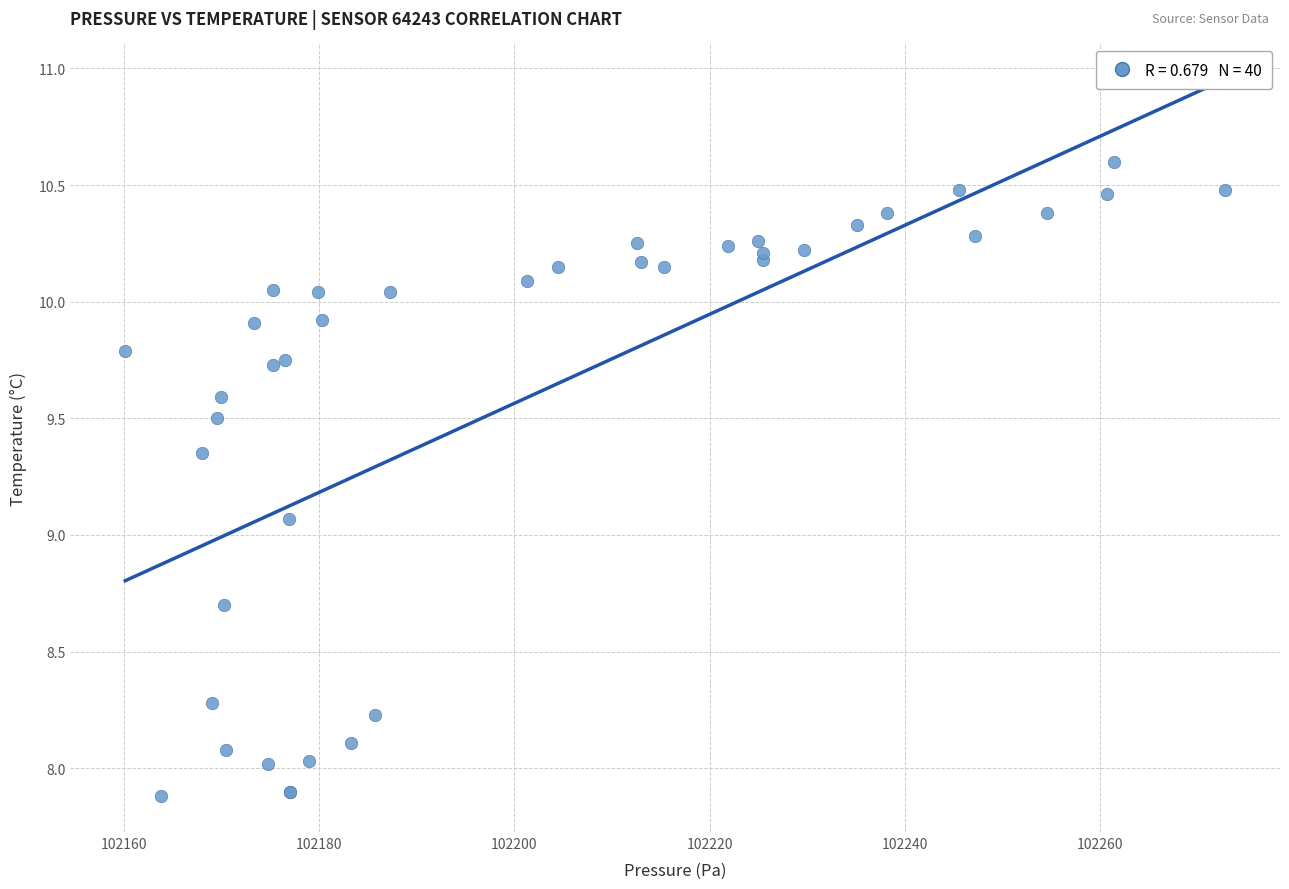

What Y value in the scatter plot is closest to 9?

9.1